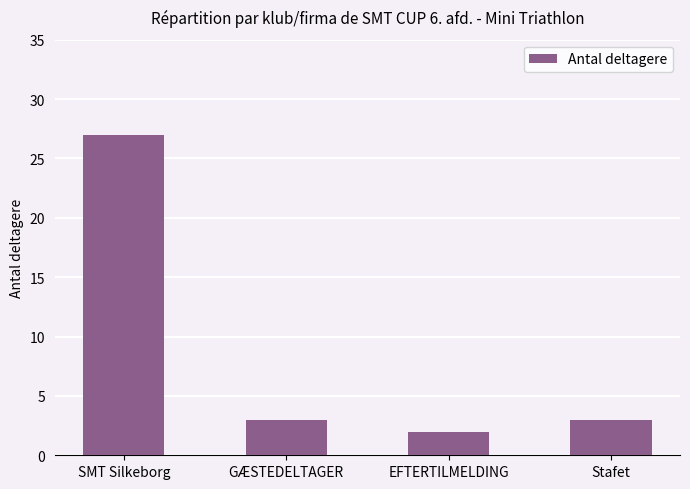

What is the sum of the values at GÆSTEDELTAGER and Stafet?

6